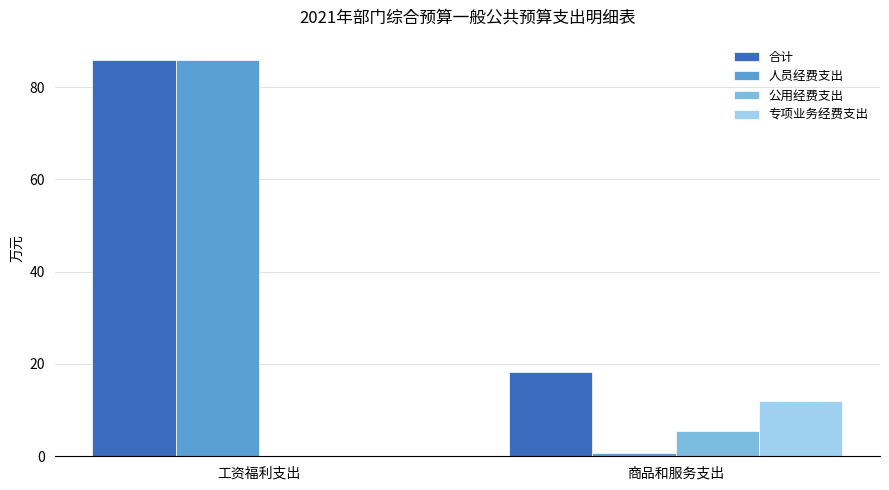

Where is 合计 nearest to the value 52?

商品和服务支出